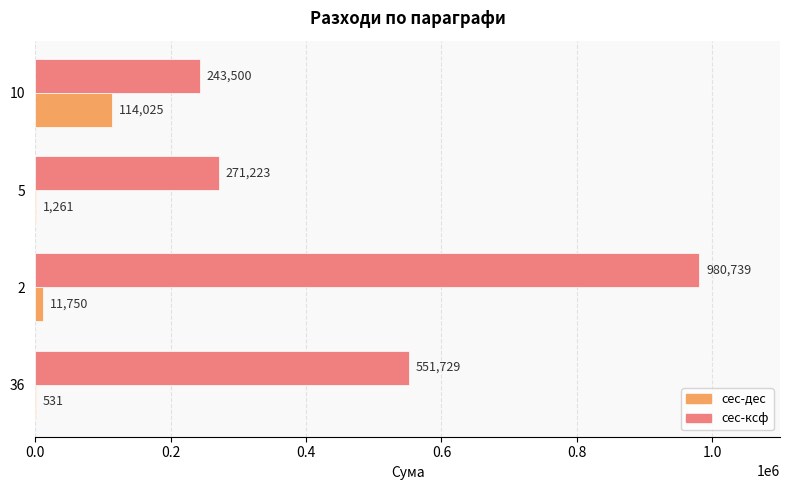

Between 2 and 5, which series saw the biggest shift?

сес-ксф